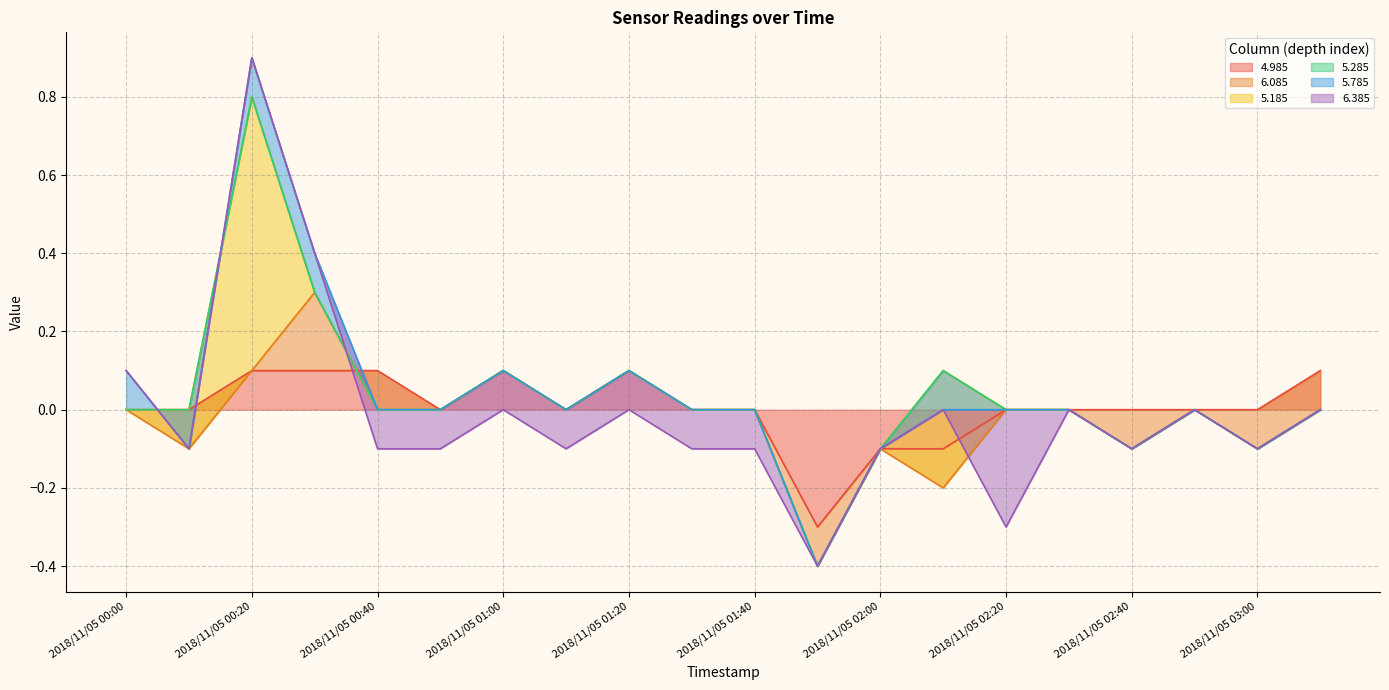

Where is 6.085 nearest to the value 0?

2018/11/05 00:00